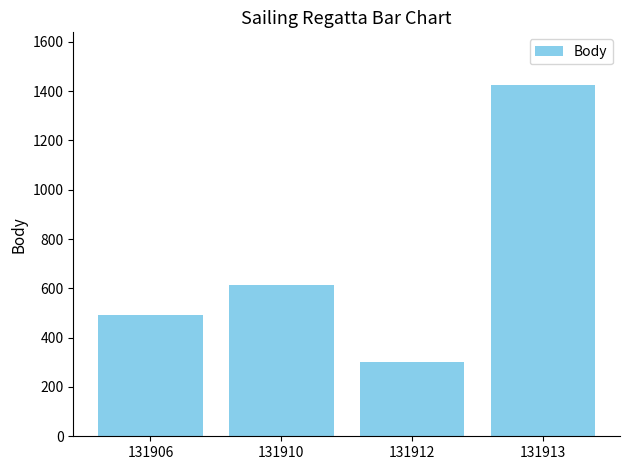

What is the ratio of the value at 131910 to the value at 131912?

2.0